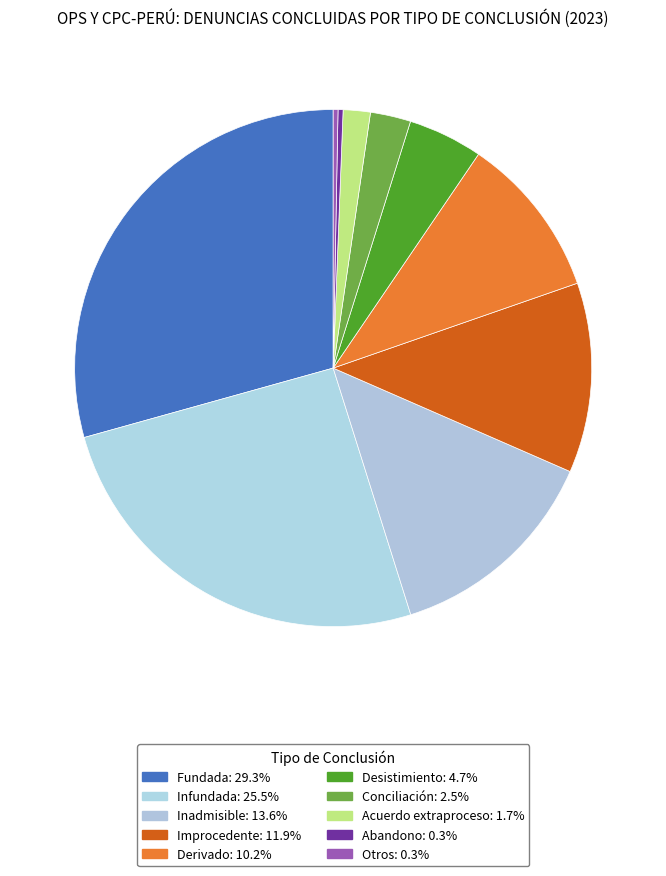

Is there a majority slice in this chart?

No